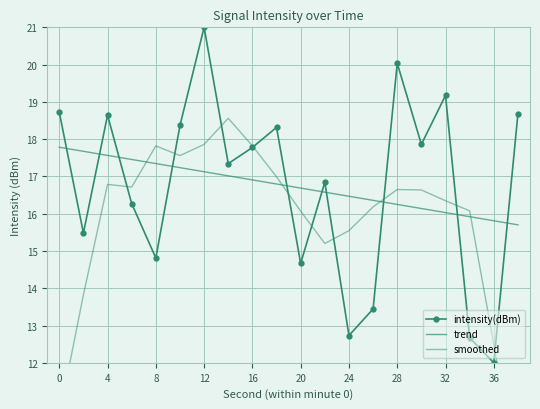

What is the sum of all smoothed values?

314.4